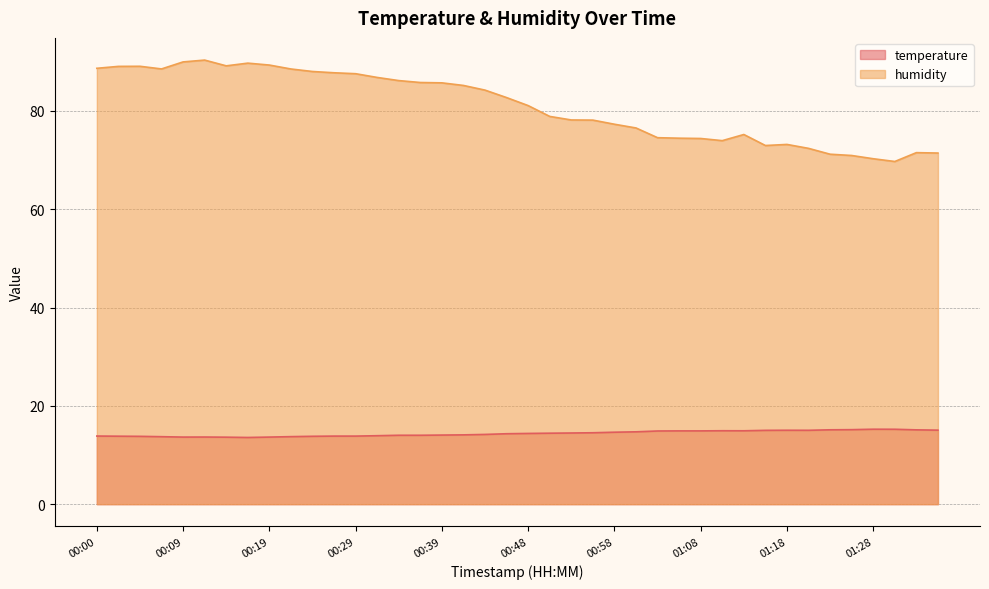

Rank the series at 00:56 from highest to lowest value.

humidity, temperature